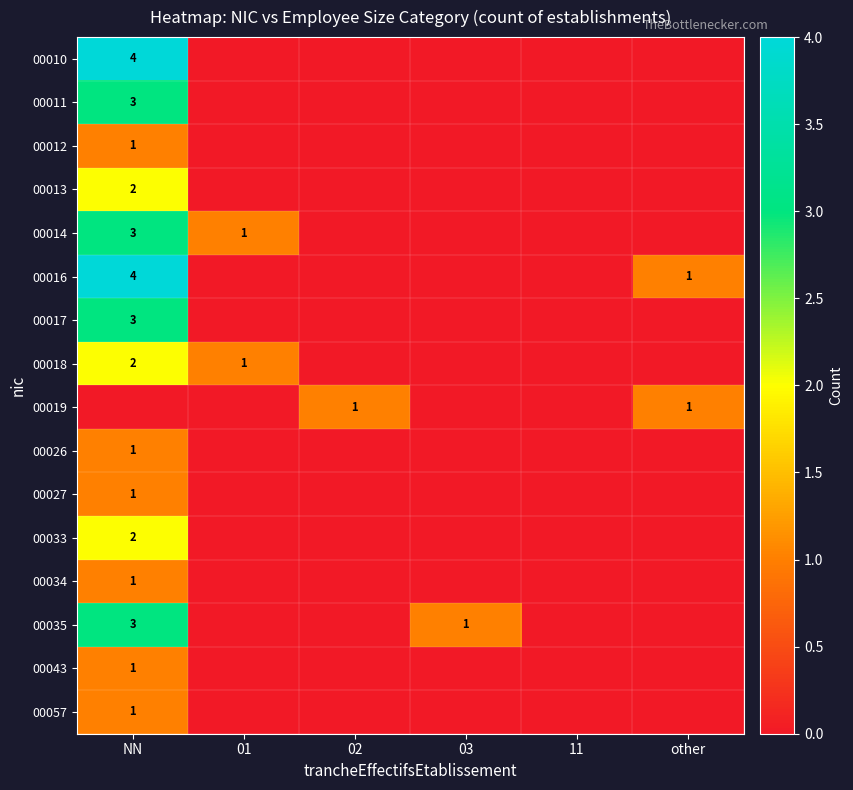

What is the difference between the maximum and second lowest values in the 00033 series?

2